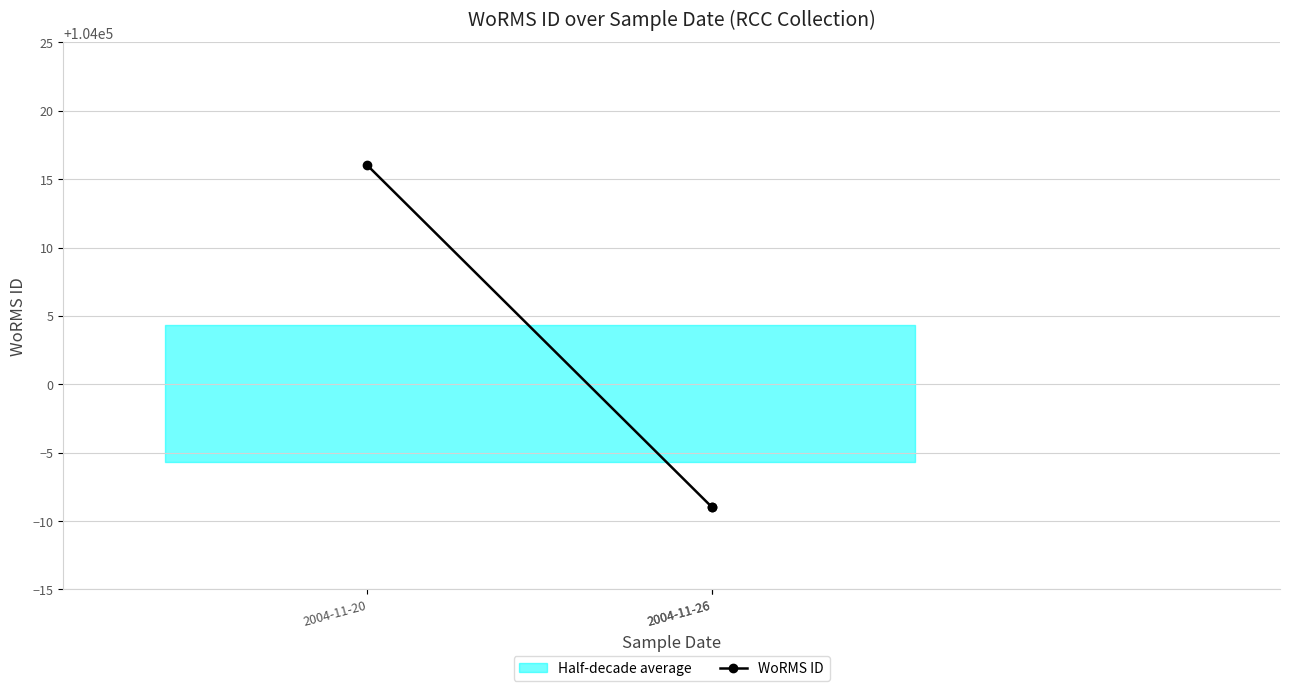

What is the greatest value displayed?

104016